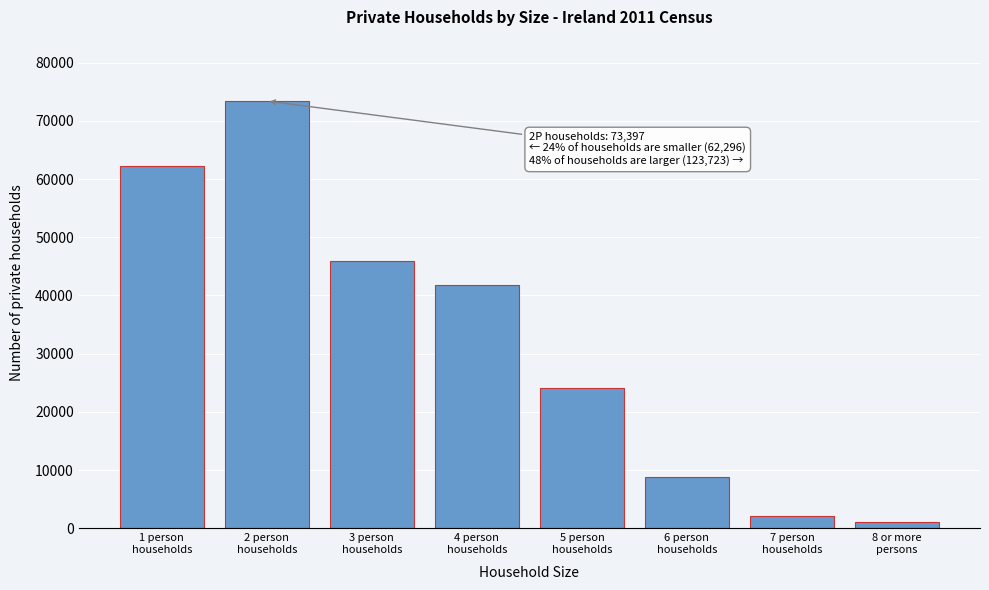

Reading left to right, transcribe all the data shown in this chart.

62296	73397	45946	41752	24087	8747	2163	1028